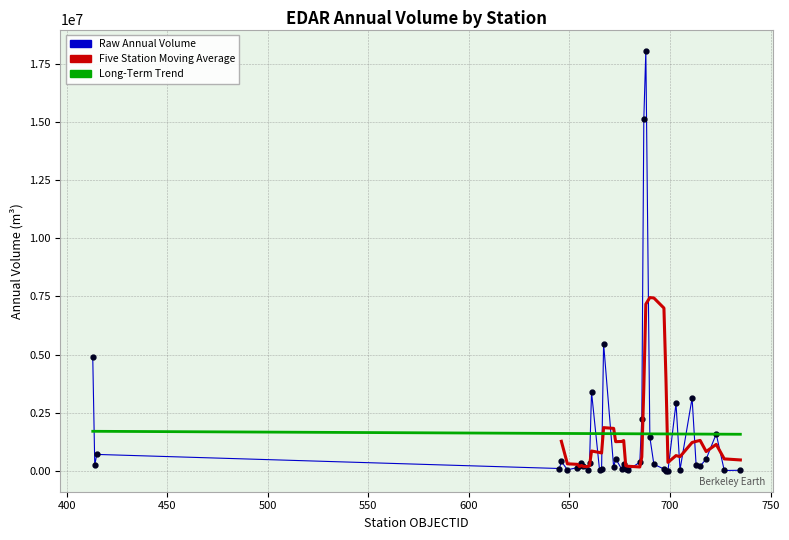

True or false: there are more than 0 points higher than both neighbors.

True